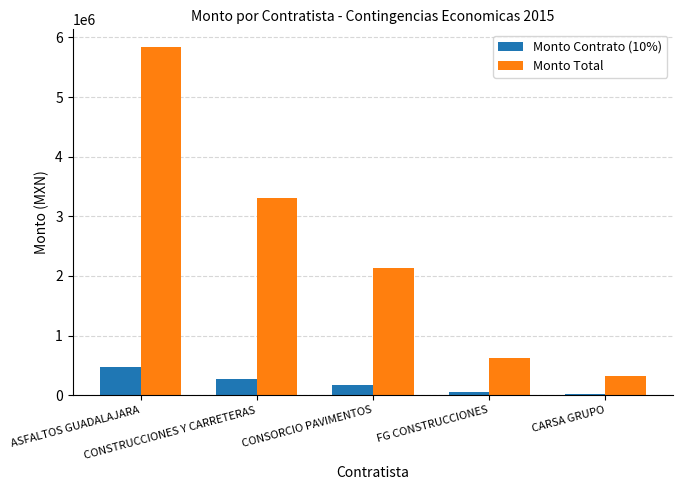

At which label does Monto Contrato (10%) first exceed 170132?

ASFALTOS GUADALAJARA